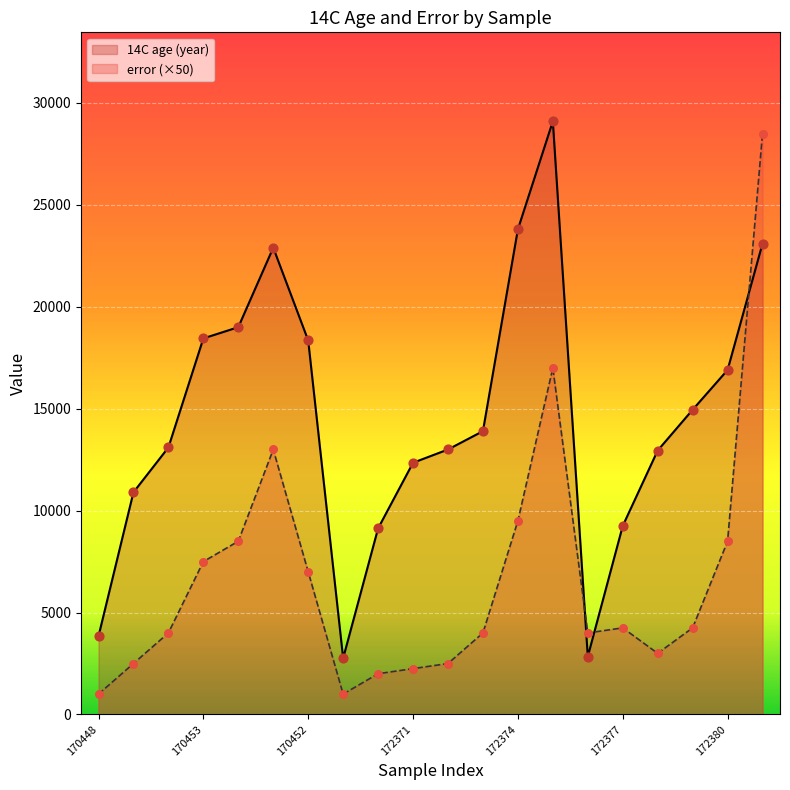

Which series contains the highest Y value?

14C age (year)